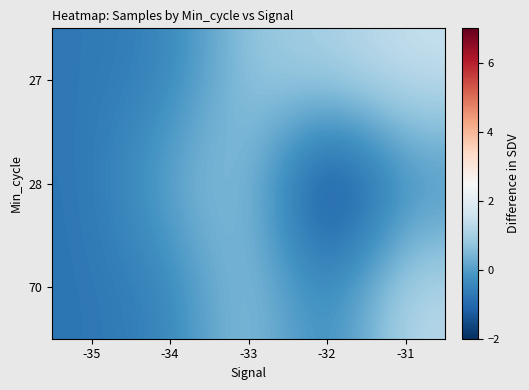

At which category does the chart reach its peak across all series?

-31